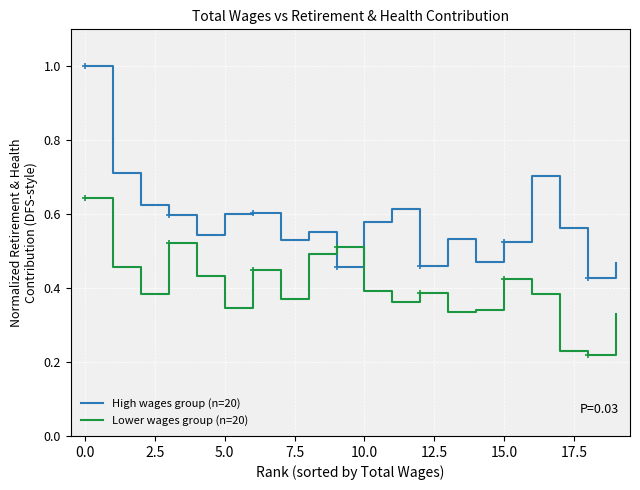

List the series in order of their overall mean, lowest first.

Lower wages group (n=20), High wages group (n=20)